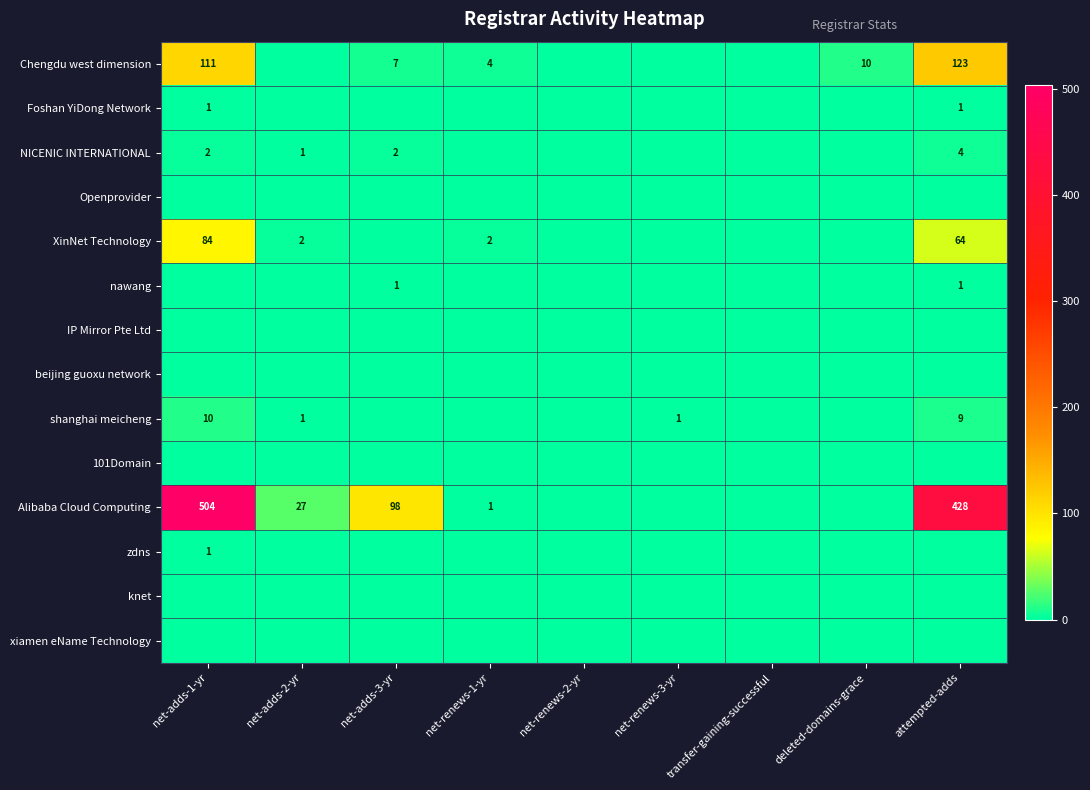

What is the total value across all series at net-renews-3-yr?

1